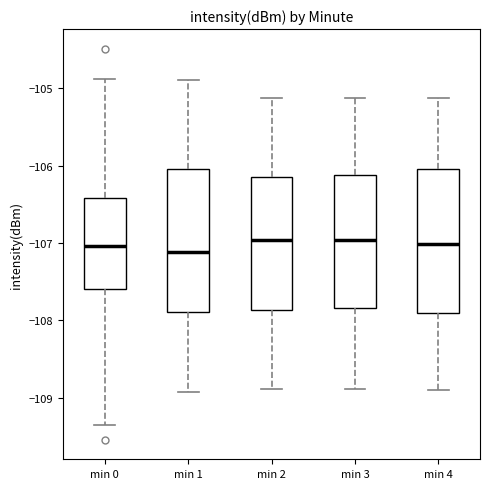

Where is the lower edge of the box for min 4 on the y-axis? The values are not printed on the chart, so give them approximately, as read against the axis.

-107.9